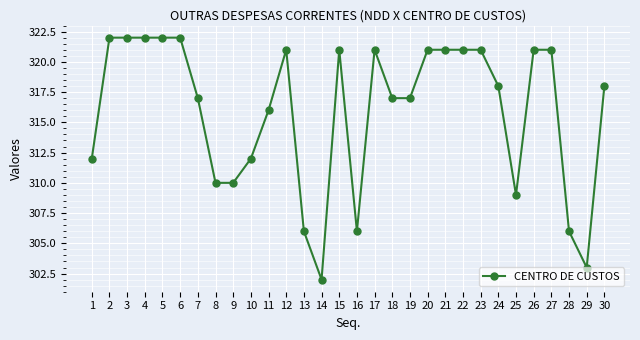

What is the value of the 8th point from the left?

310